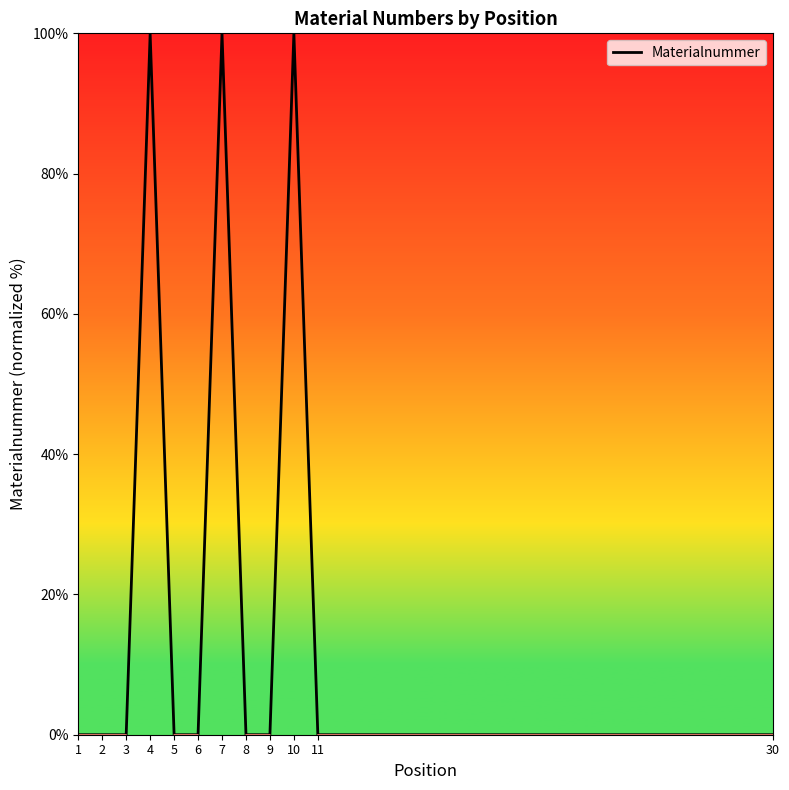

The value at 5 is 0.0. True or false?

True